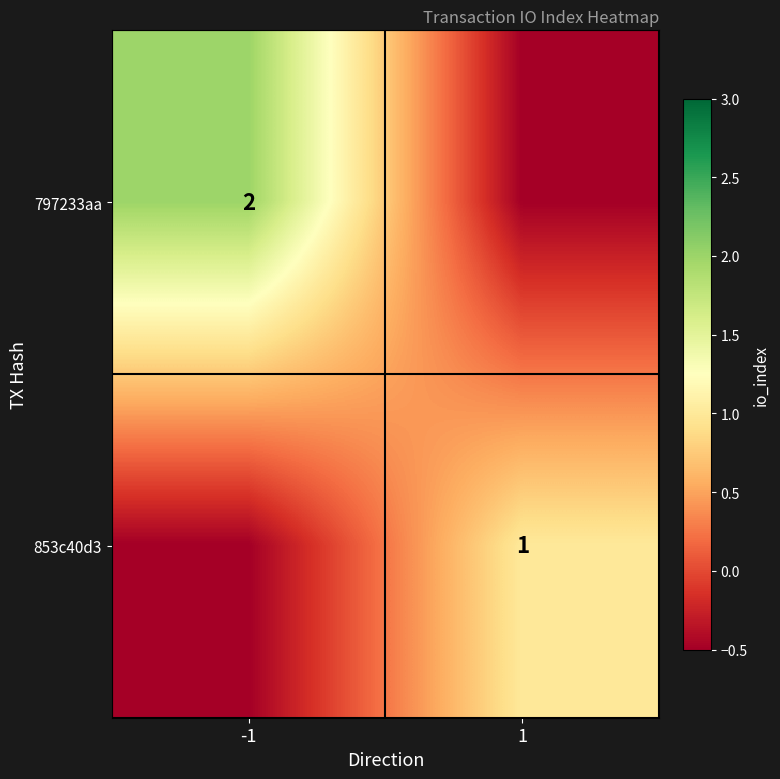

Is the value of 853c40d3 at 1 greater than the value of 797233aa at -1?

No